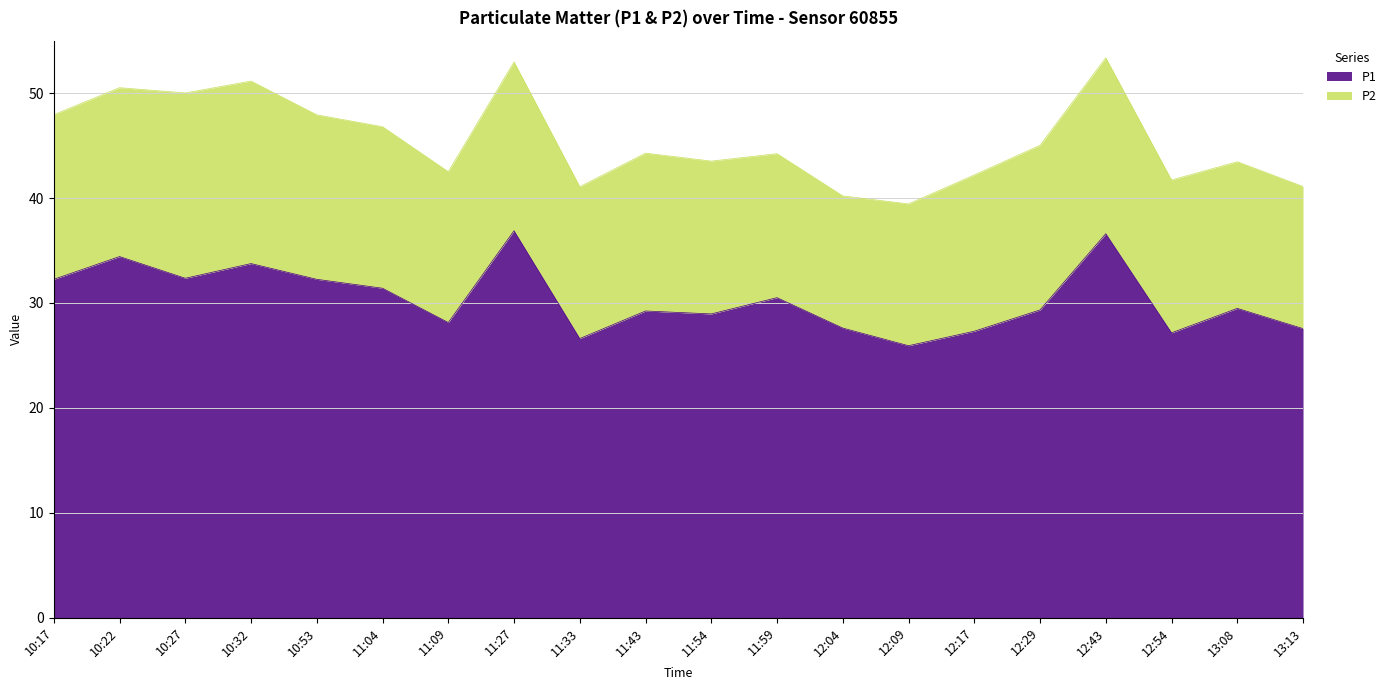

Between 11:04 and 11:33, which is larger?

11:04